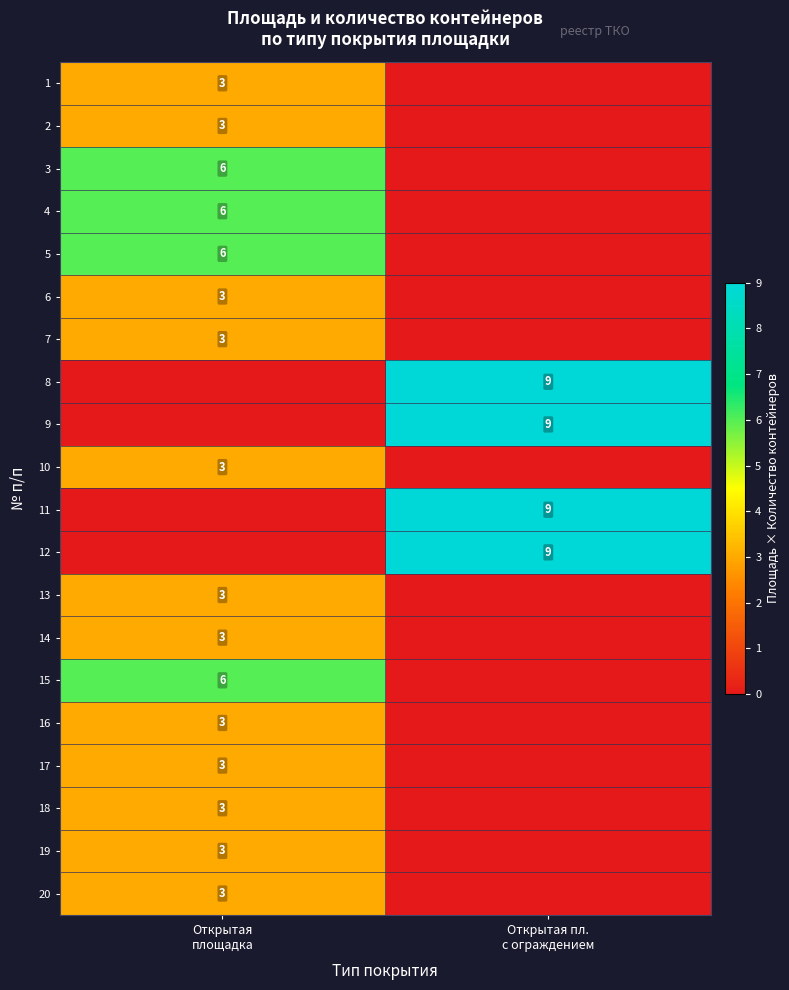

What is the spread (max minus min) of values at Открытая
площадка?

6